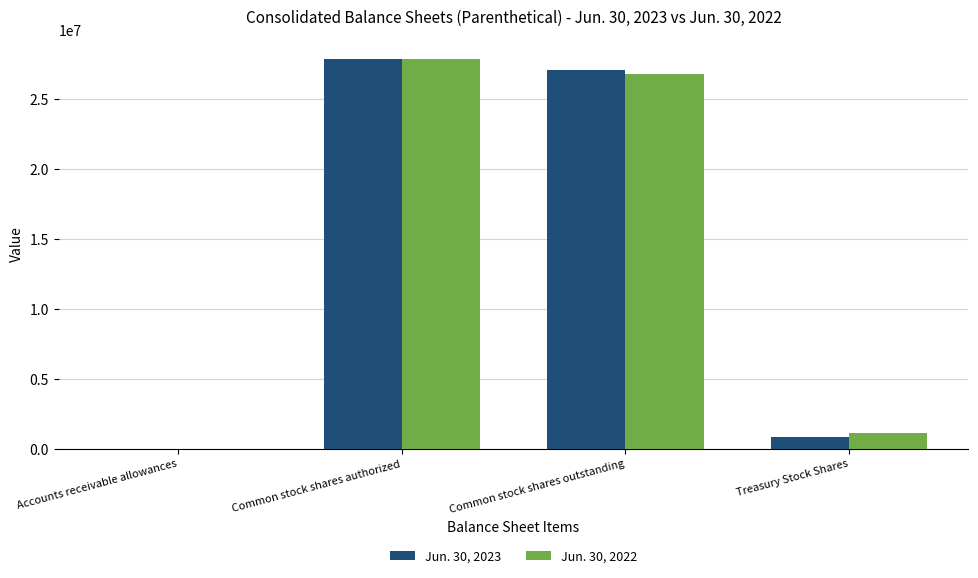

Between Common stock shares authorized and Treasury Stock Shares, which series saw the biggest shift?

Jun. 30, 2023